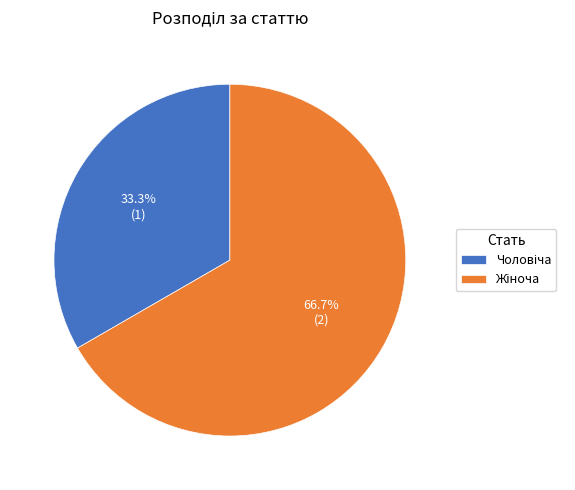

How many segments does this pie chart have?

2